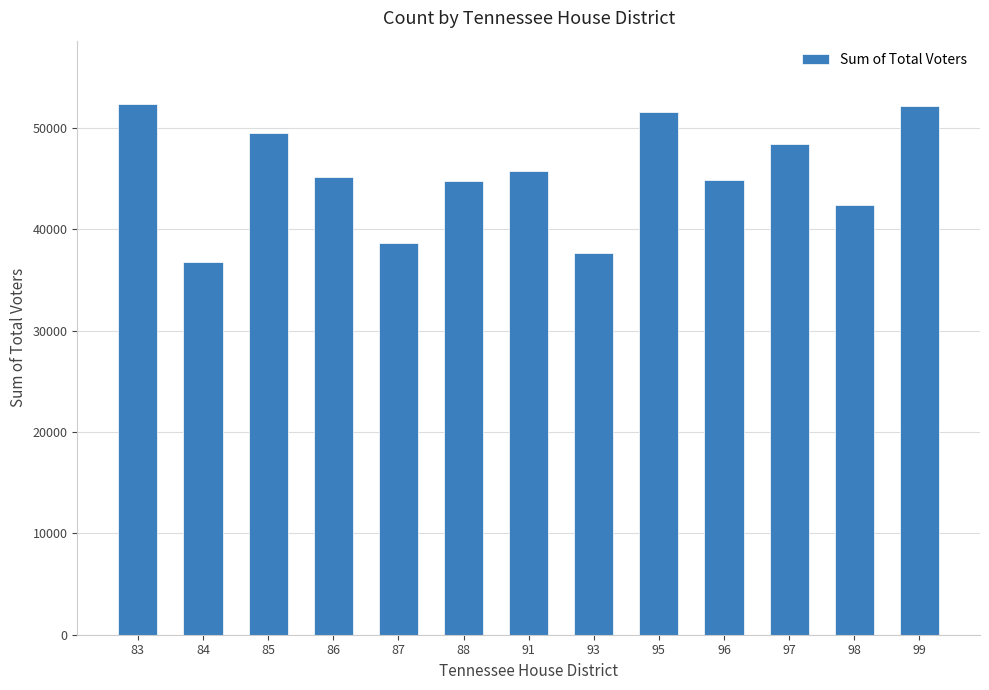

Is it true that the value at 86 is 71686?

False